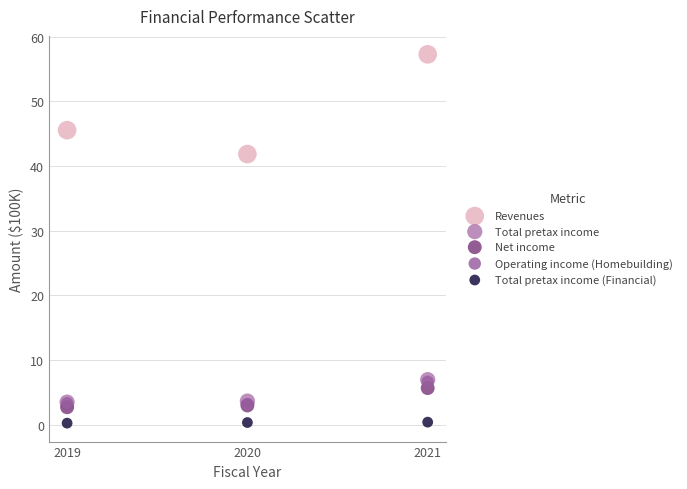

What are all the series names shown in the legend?

Revenues, Total pretax income, Net income, Operating income (Homebuilding), Total pretax income (Financial)